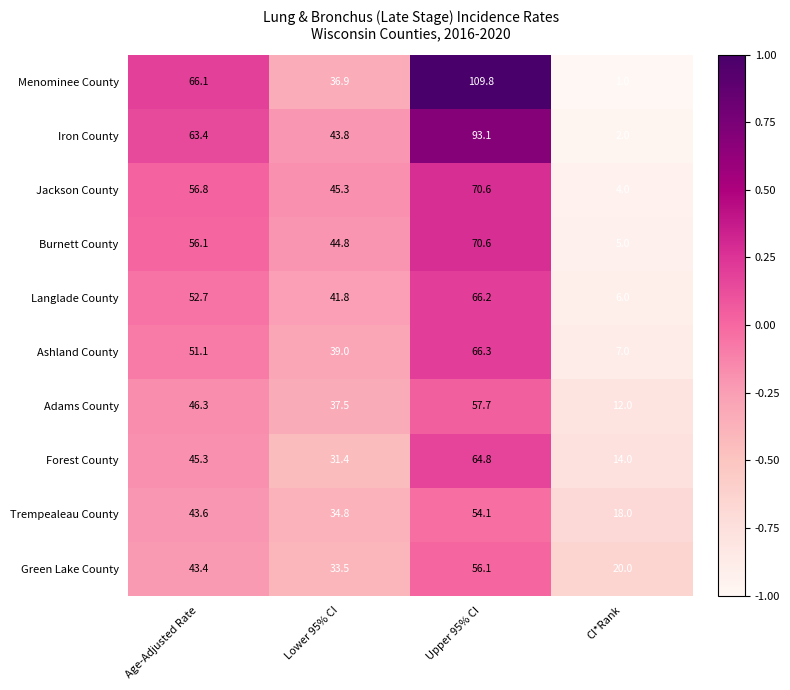

Which series has the largest range (max minus min)?

Menominee County